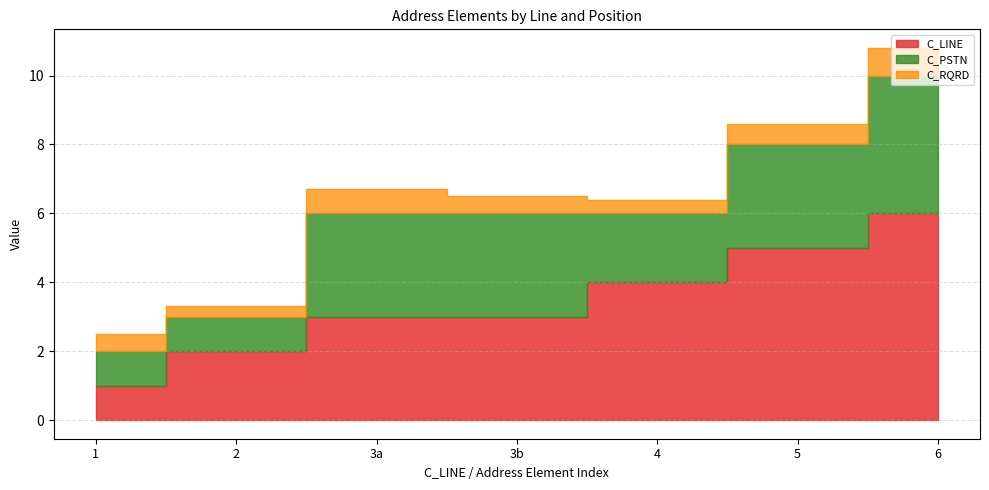

True or false: C_PSTN and C_LINE cross at least once.

False